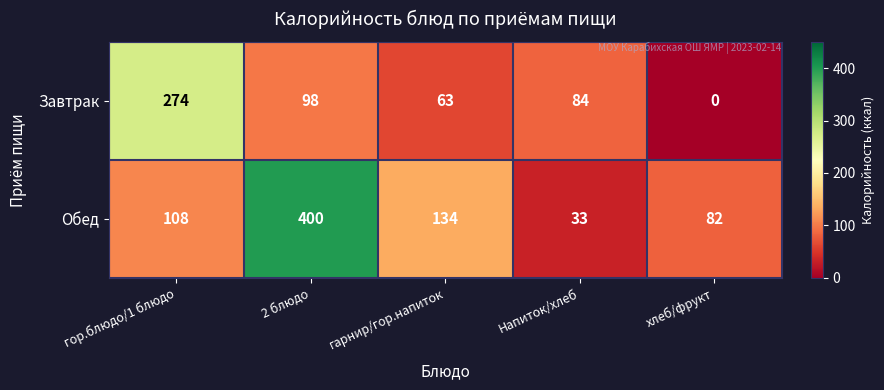

Which series has the largest total across all categories?

Обед